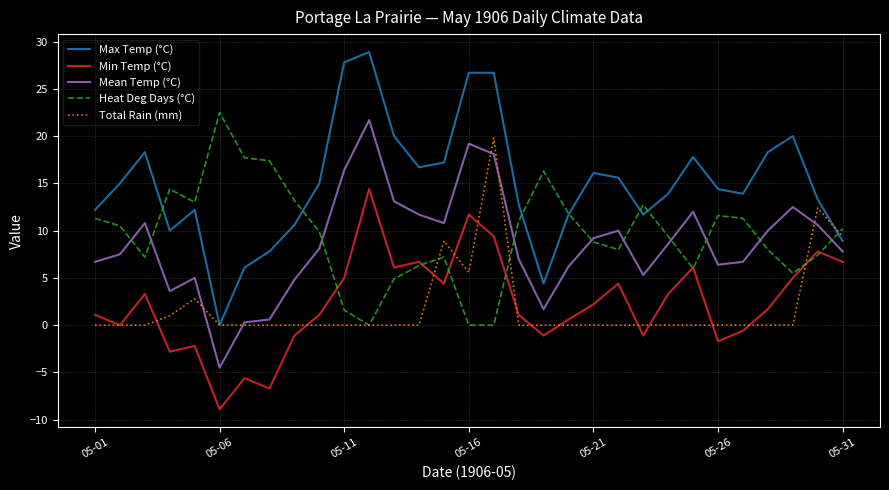

Which series has the widest spread of values?

Max Temp (°C)